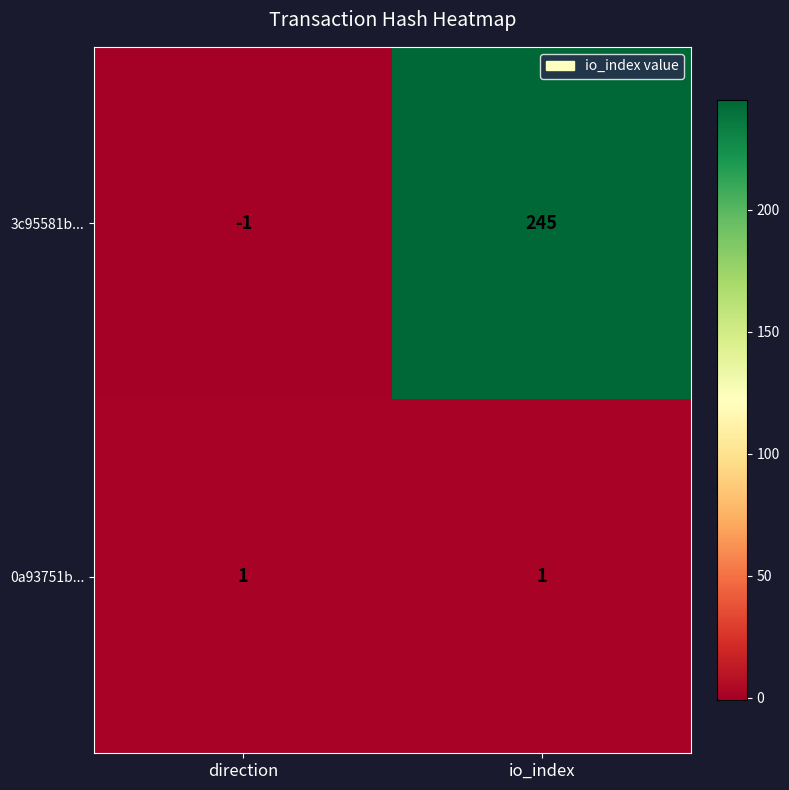

Which series has the widest spread of values?

3c95581b...